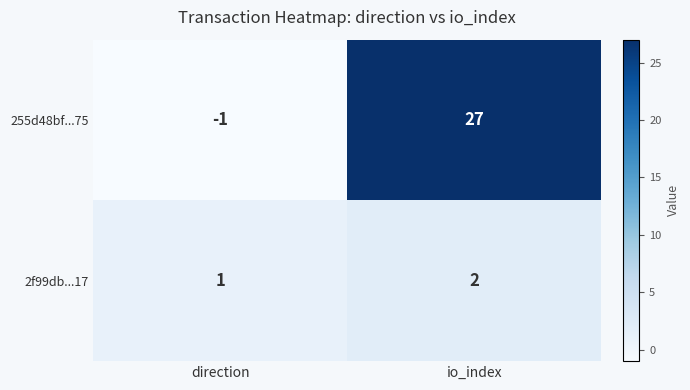

Which series has the largest range (max minus min)?

255d48bf...75